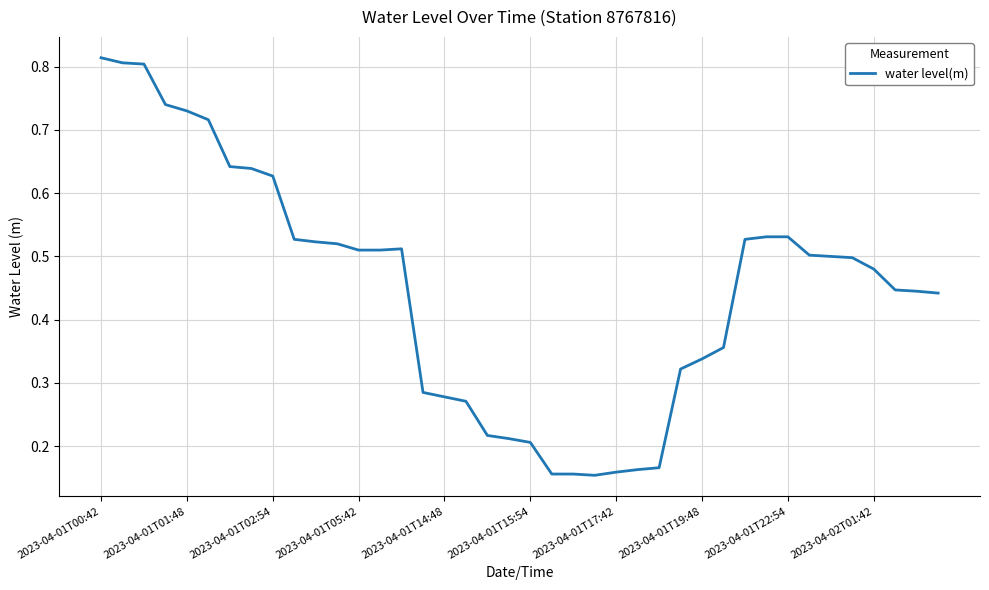

Is this an area chart (filled region under the line)?

No